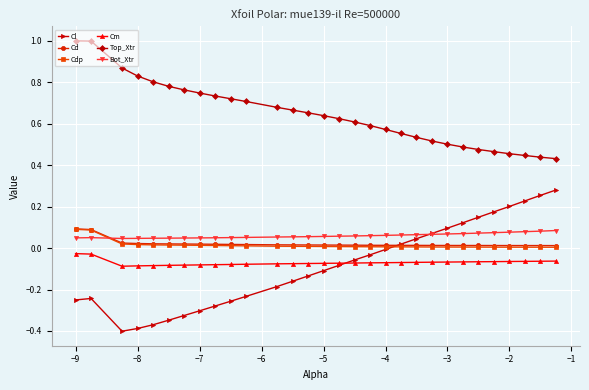

Which series has the largest total across all categories?

Top_Xtr